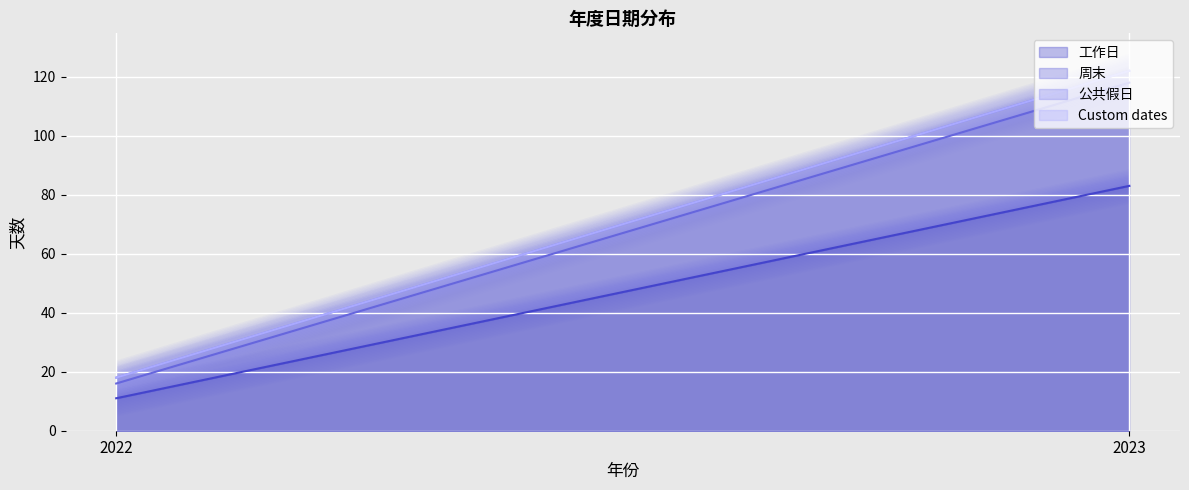

Rank the series by their maximum value, from highest to lowest.

工作日, 周末, 公共假日, Custom dates